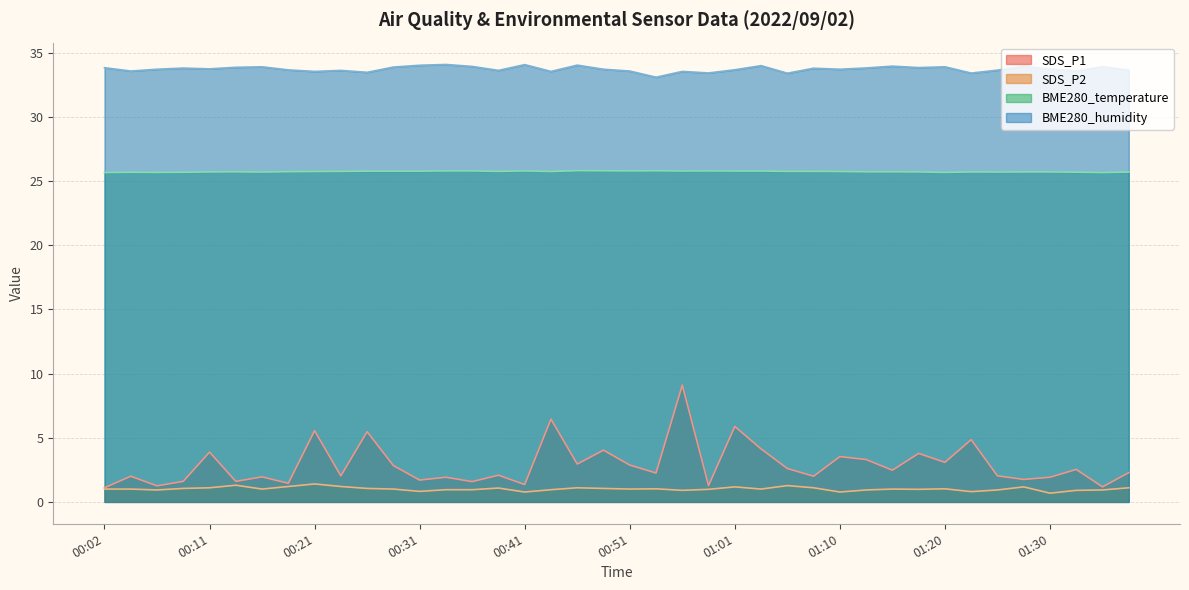

Which series has the largest range (max minus min)?

SDS_P1